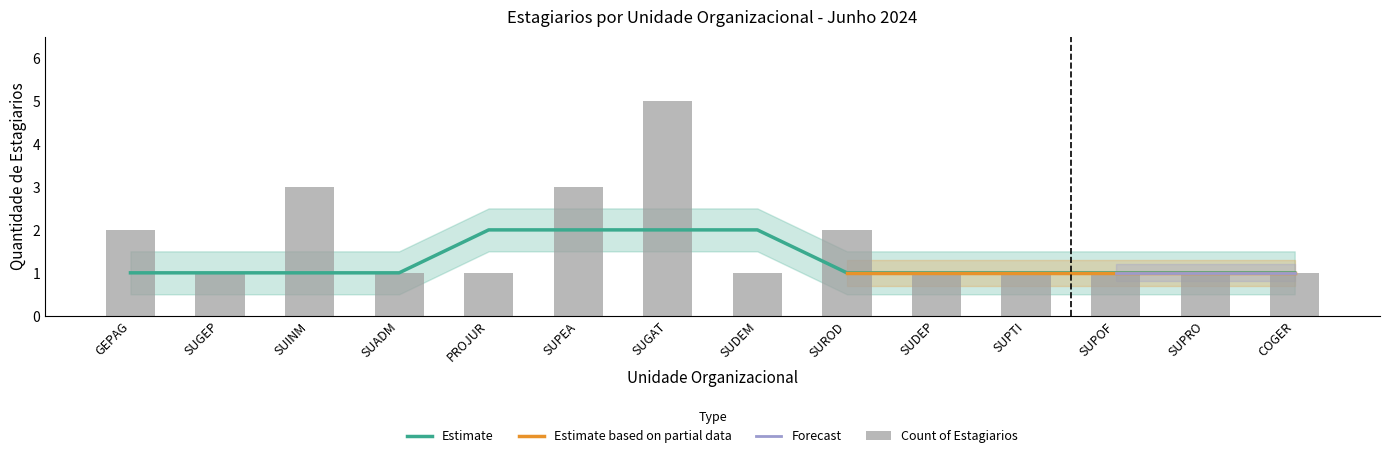

Where is the data nearest to the value 3?

SUINM